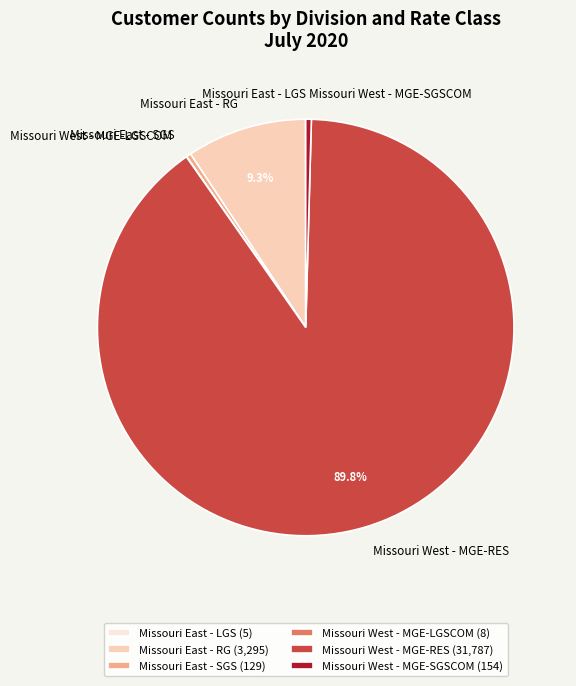

What is the majority slice?

Missouri West - MGE-RES